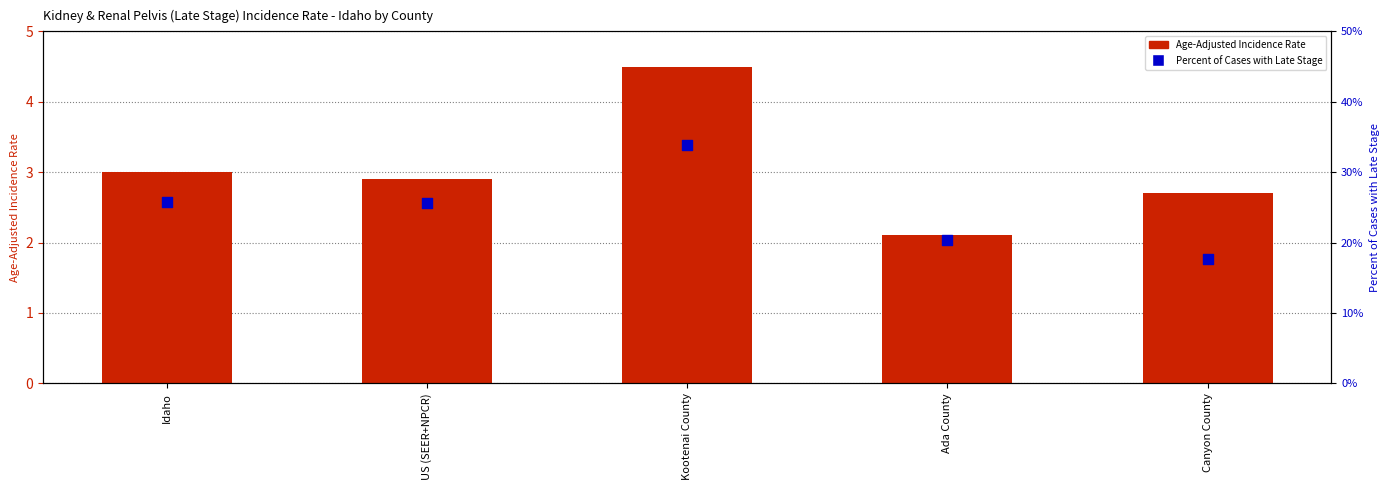

What are all the series names shown in the legend?

Age-Adjusted Incidence Rate, Percent of Cases with Late Stage